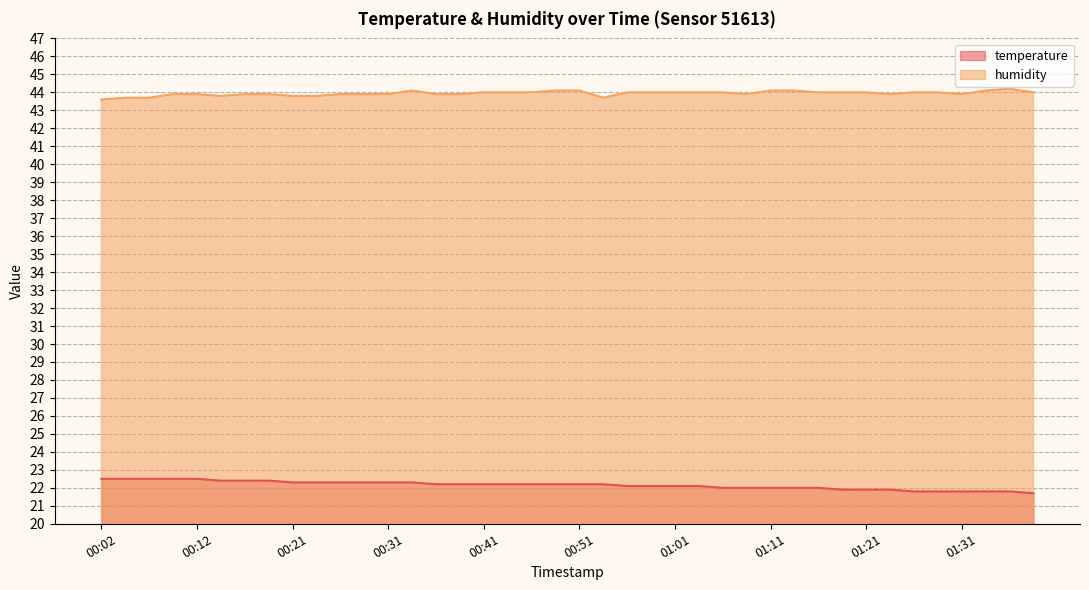

Which series has the widest spread of values?

temperature